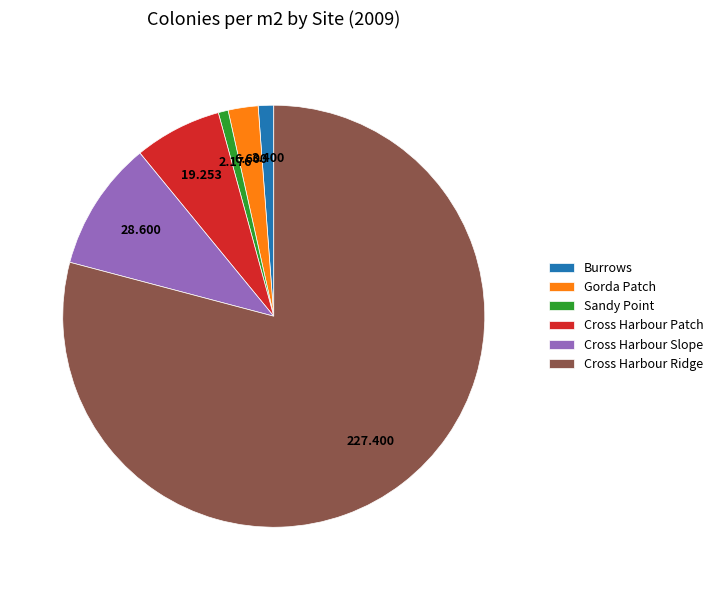

Do Cross Harbour Patch and Cross Harbour Ridge together represent more than half of the pie?

Yes